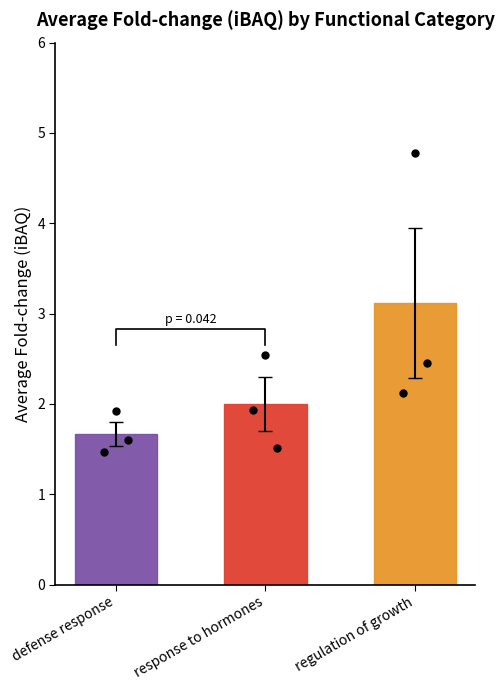

Is the value of response to hormones at regulation of growth greater than the value of regulation of growth at defense response?

No